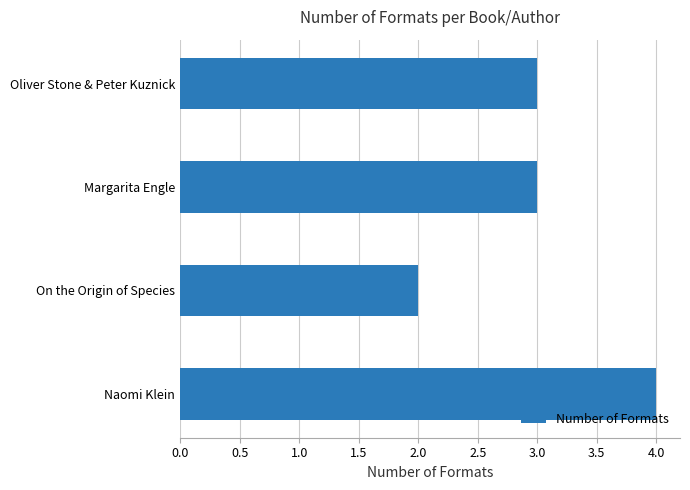

What is the average value?

3